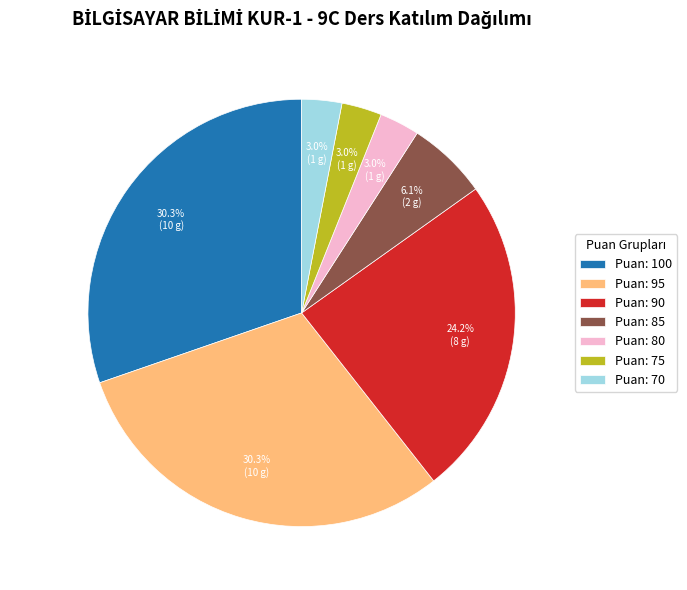

Approximately how many times larger is the value at Puan: 85 compared to Puan: 90?

0.3